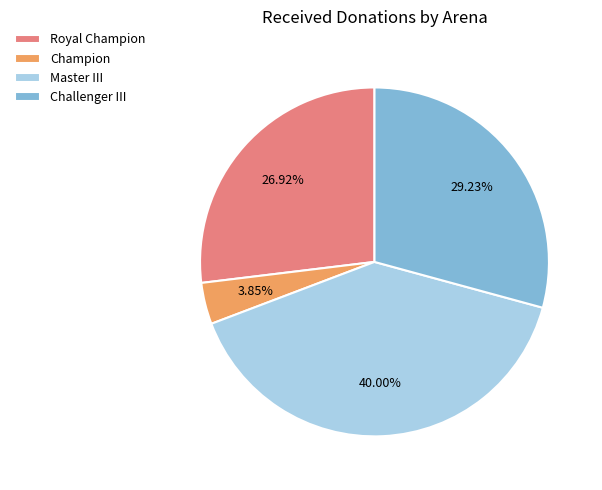

Is there a majority slice in this chart?

No